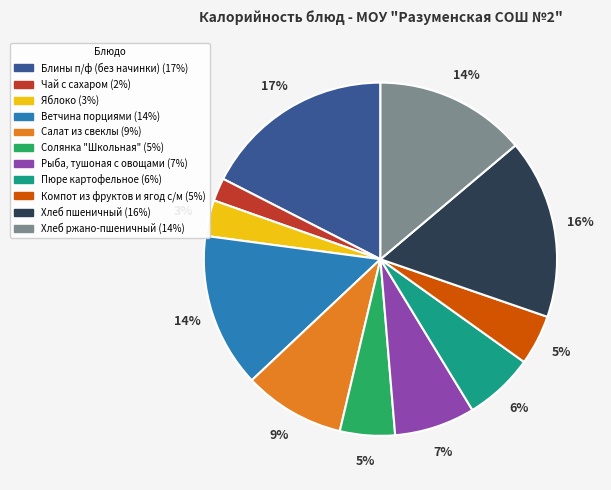

What is the smallest slice in the pie chart?

Чай с сахаром